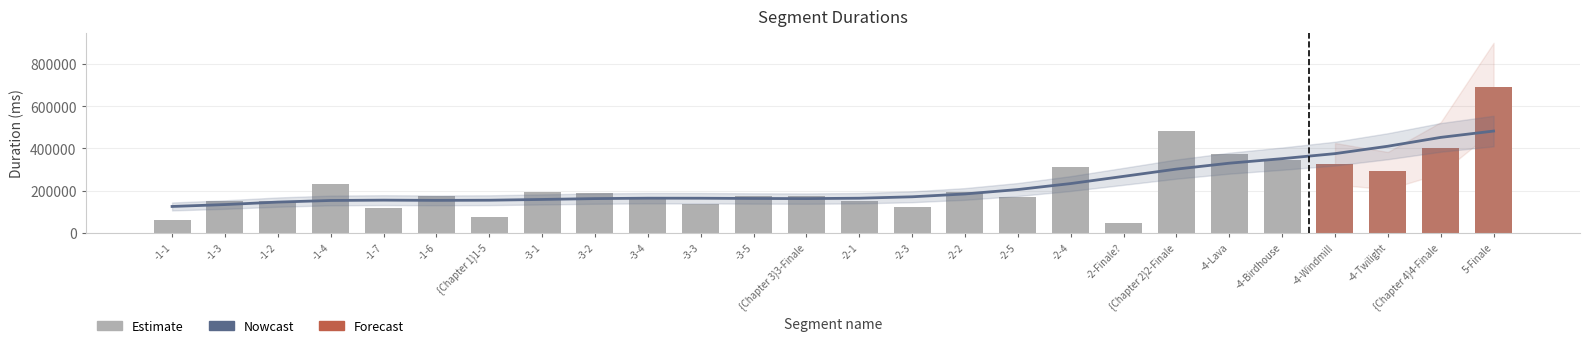

What is the ratio of the value at -2-4 to the value at -4-Windmill?

0.9